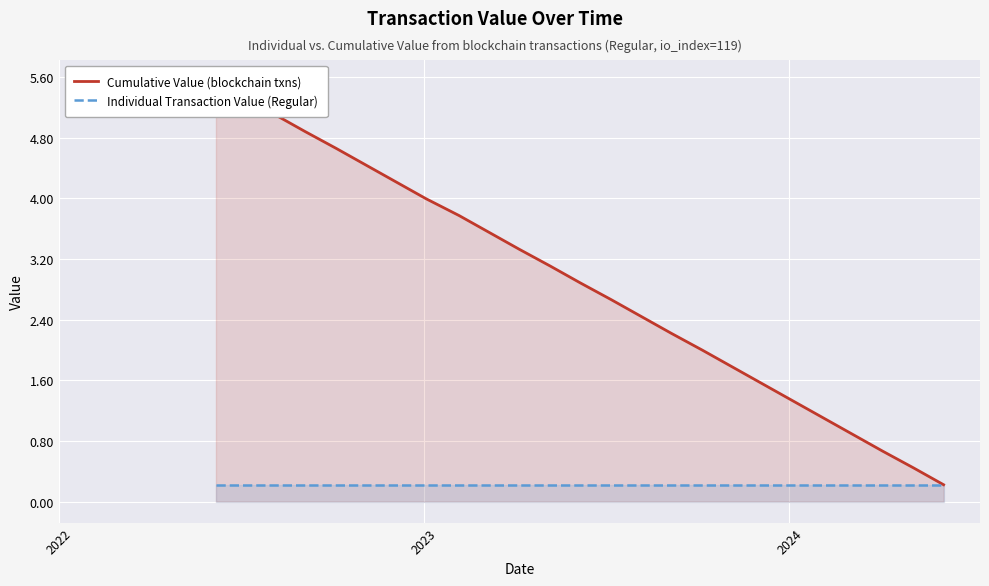

What is the sum of the Individual Transaction Value (Regular) values at 11 and 13?

0.4